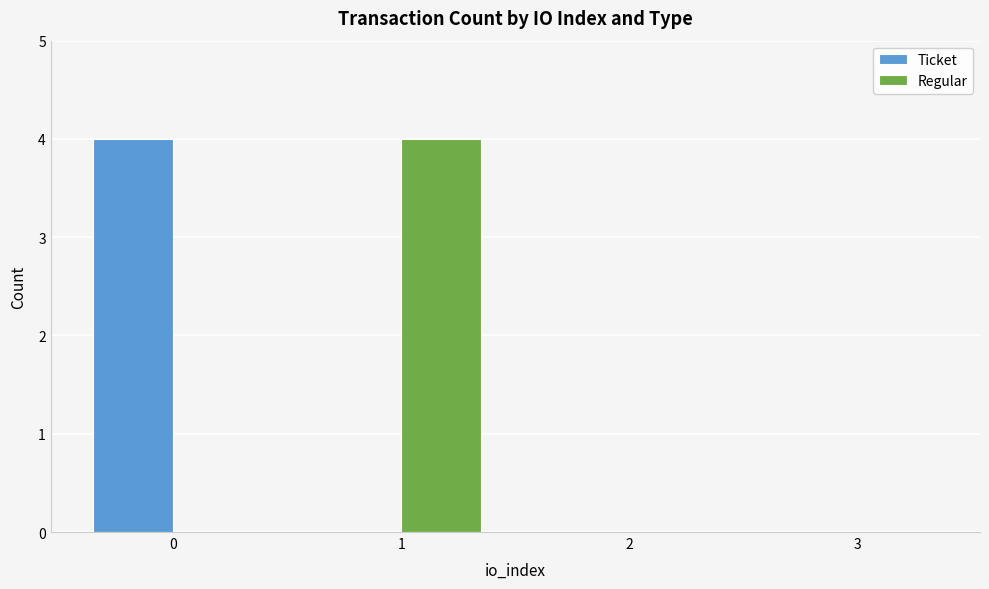

Which series changed the most between 0 and 2?

Ticket